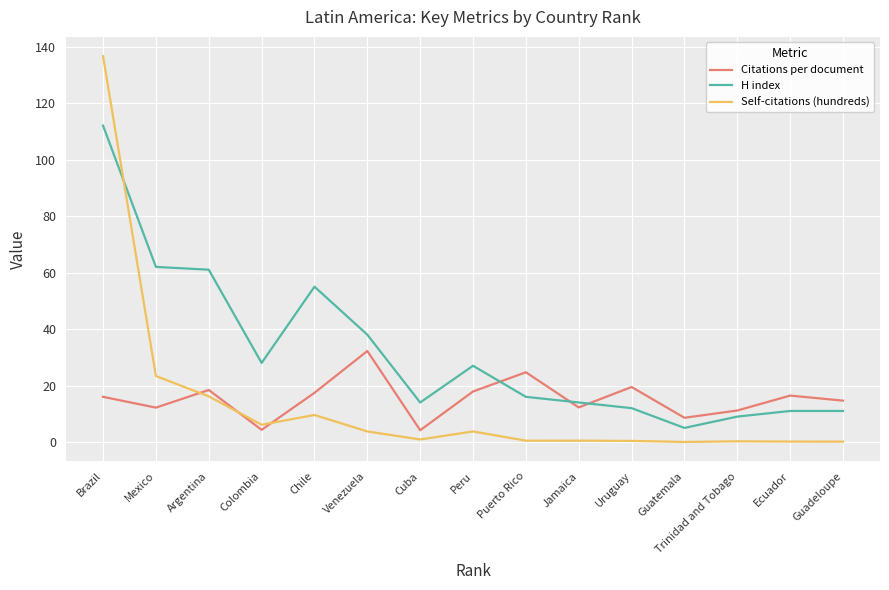

What is the spread (max minus min) of values at Argentina?

44.8